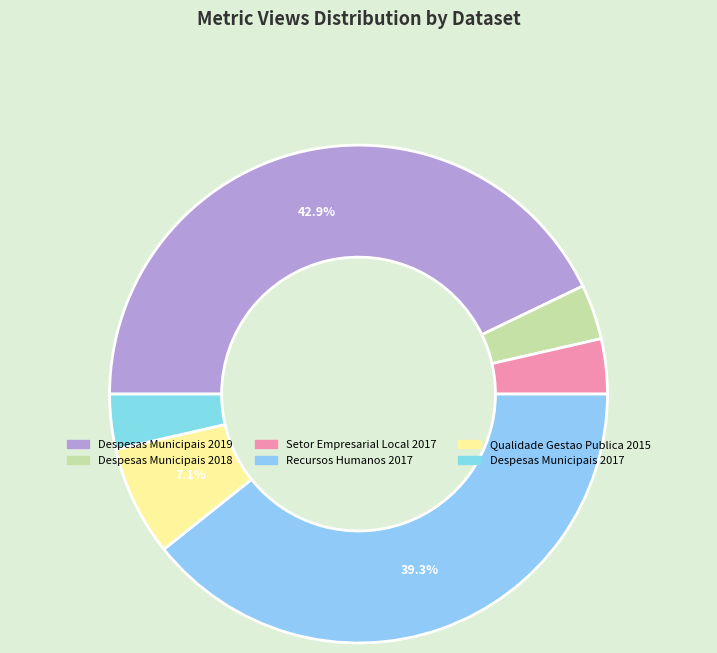

How many slices are in this pie chart?

6